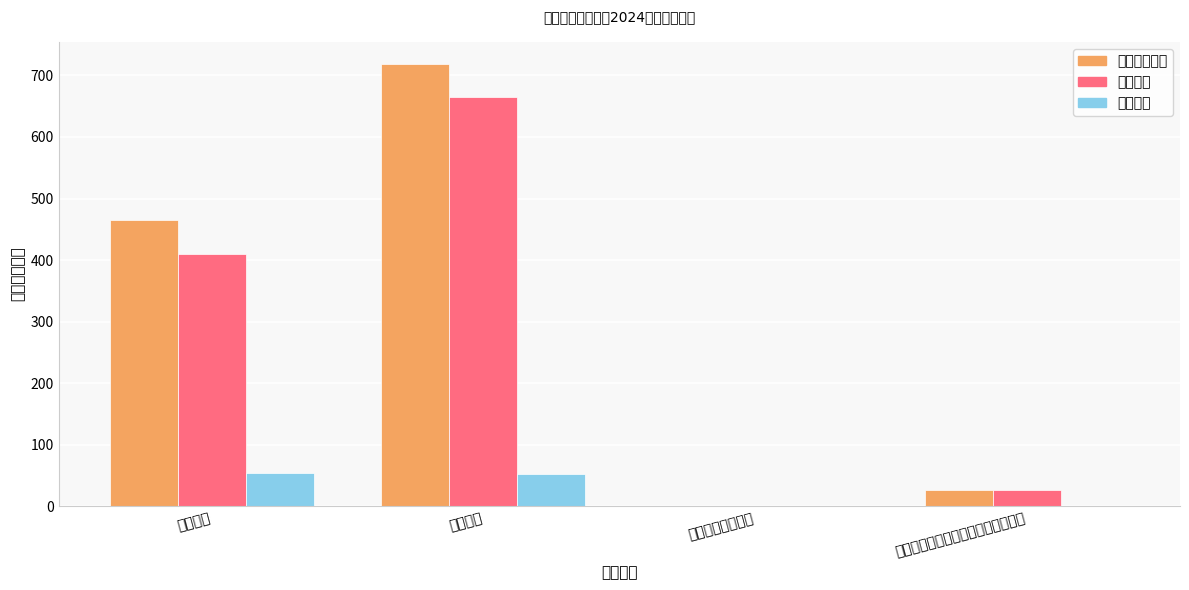

What is the difference between the 本年支出合计 values at 其他普通教育支出 and 机关事业单位基本养老保险缴费支出?

25.4